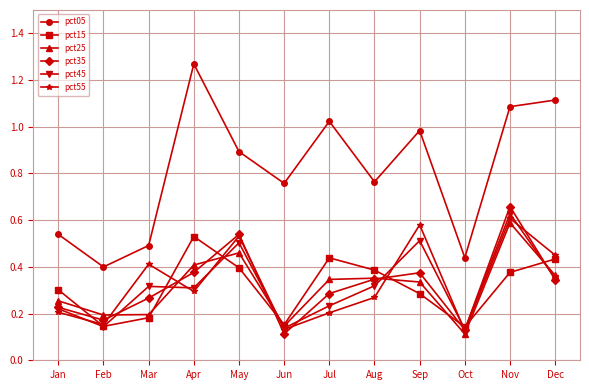

Which category has the highest value in the pct15 series?

Apr